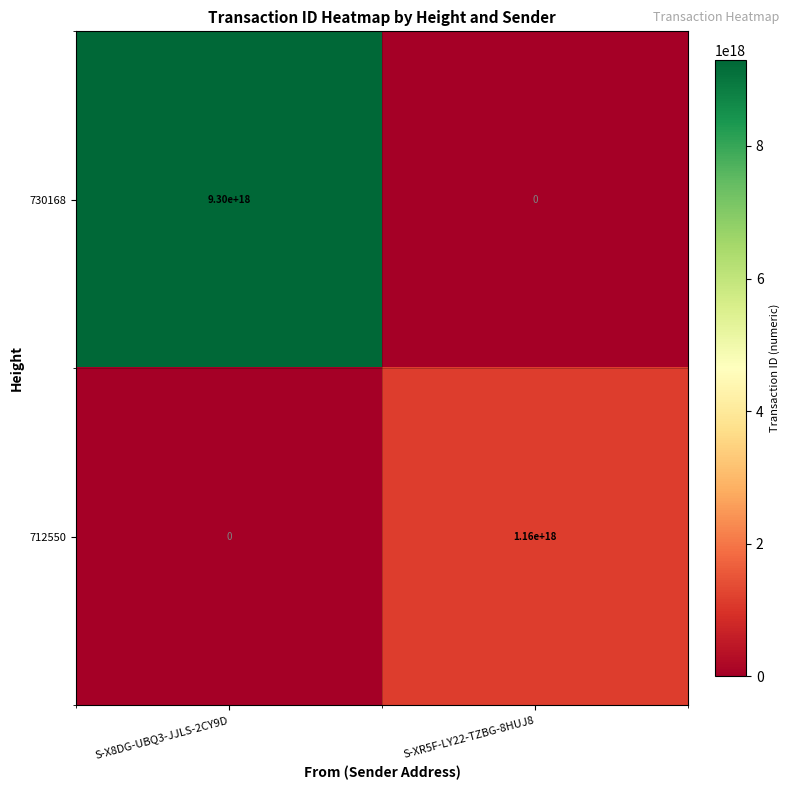

How many distinct data groups are displayed?

2